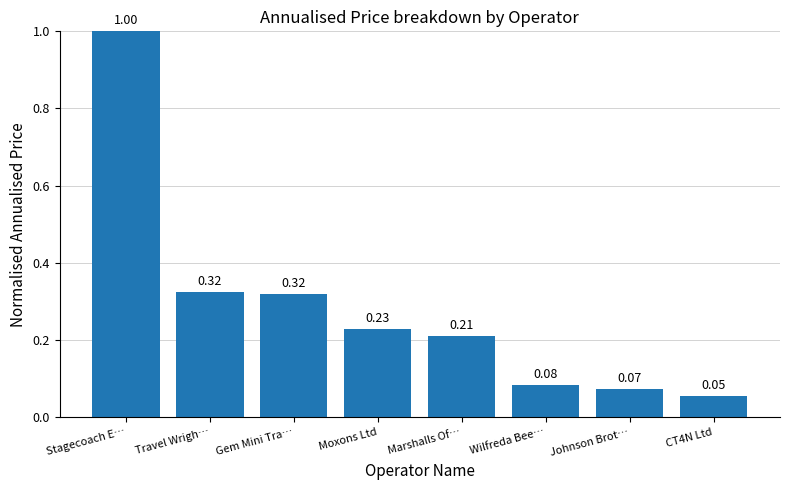

What is the label of the 6th bar from the right?

Gem Mini Tra…